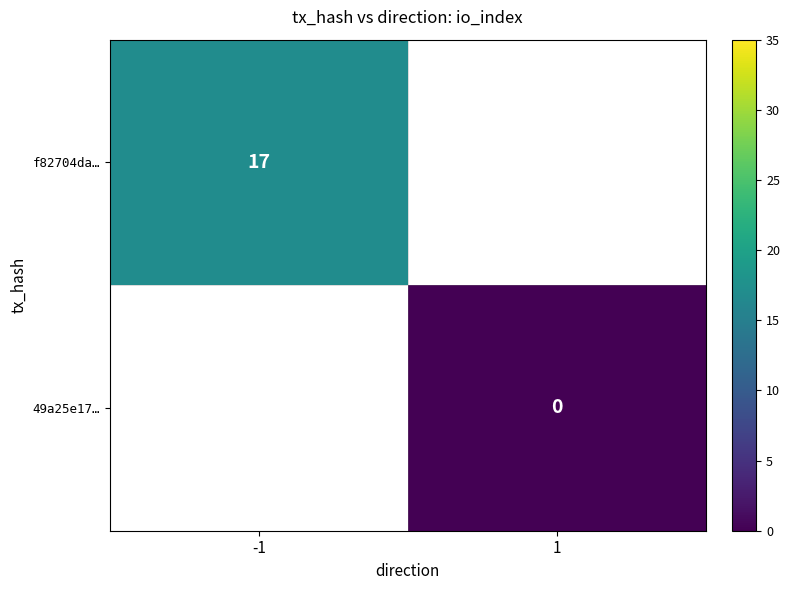

At how many categories does at least one series exceed 0?

1